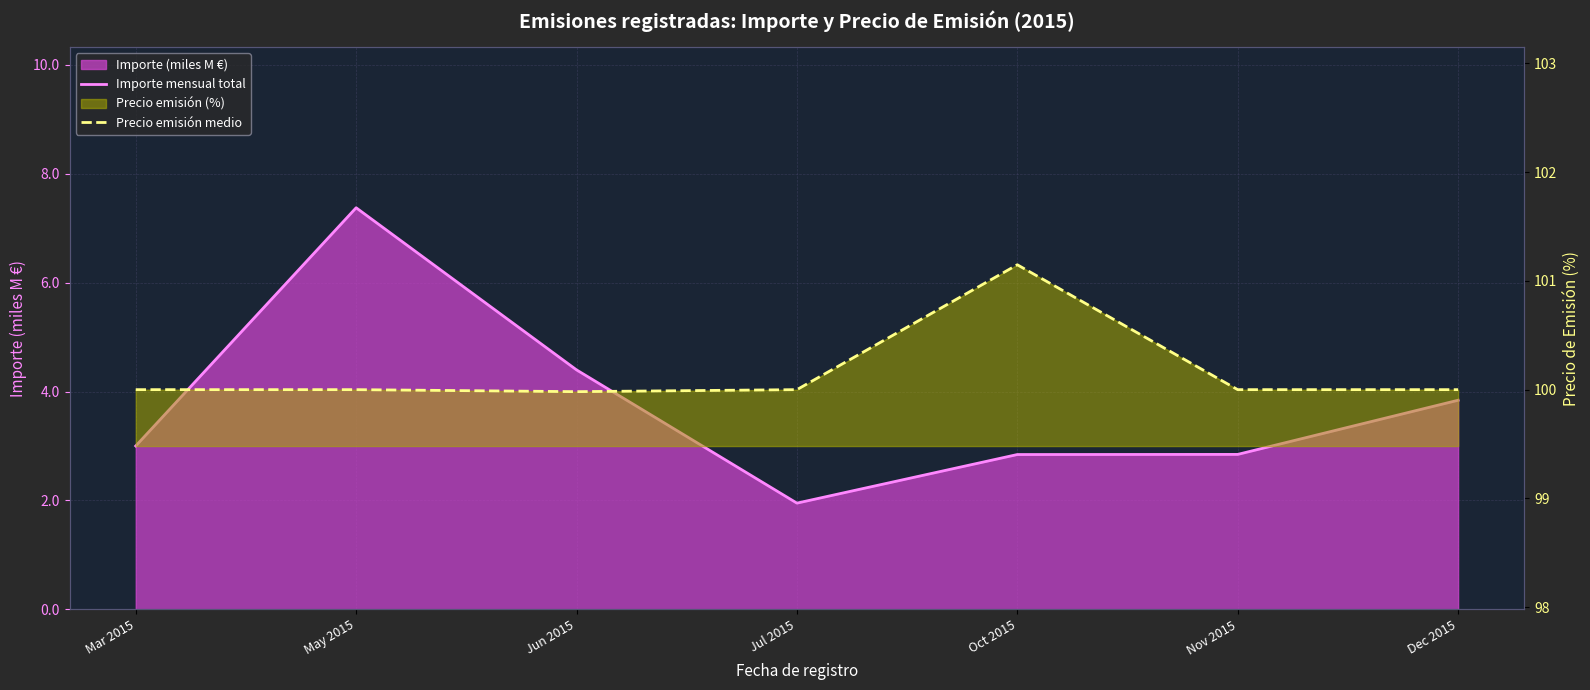

True or false: Precio emisión medio and Importe mensual total cross at least once.

False